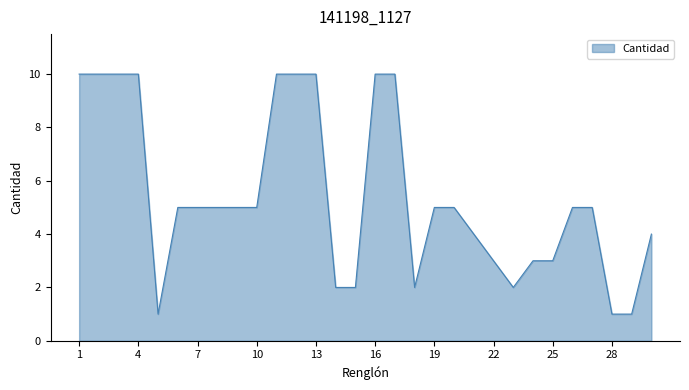

What is the greatest value displayed?

10